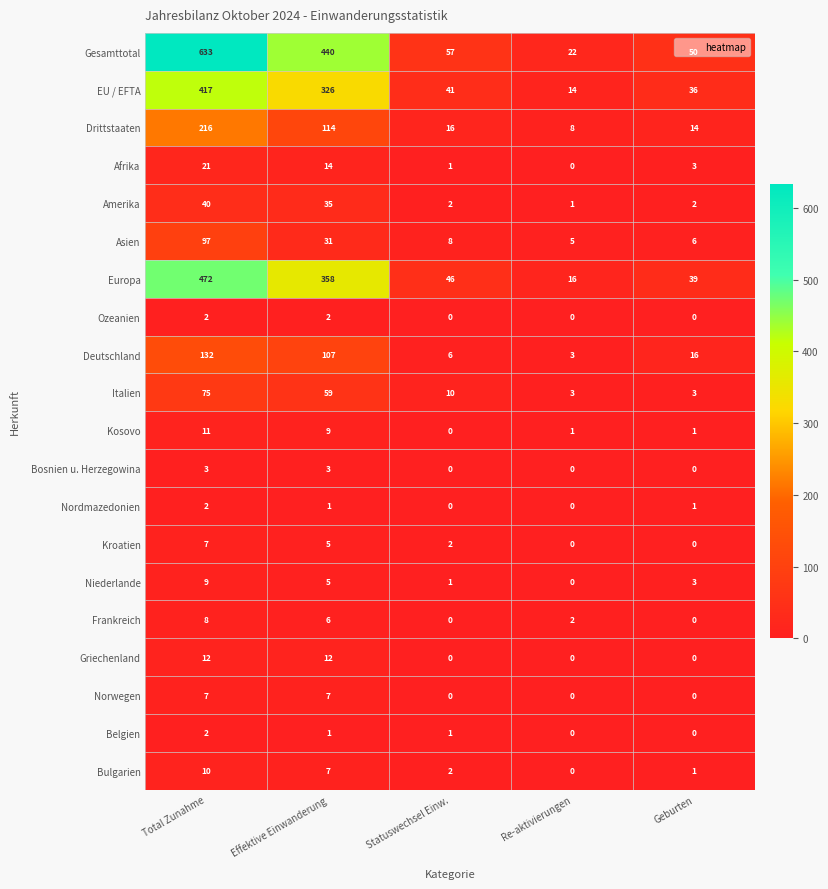

At how many categories does at least one series exceed 546?

1